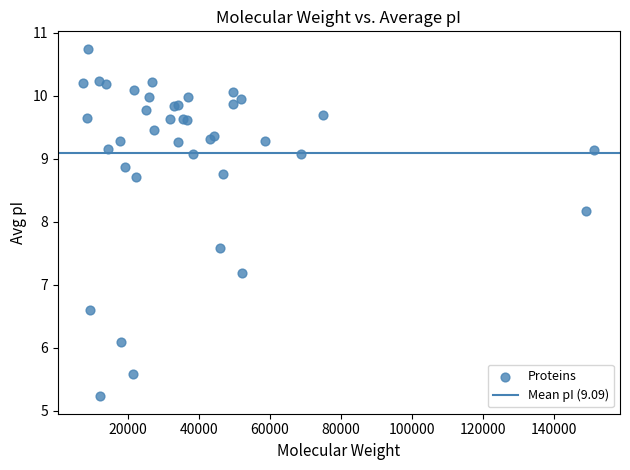

What Y value in the scatter plot is closest to 7?

7.2